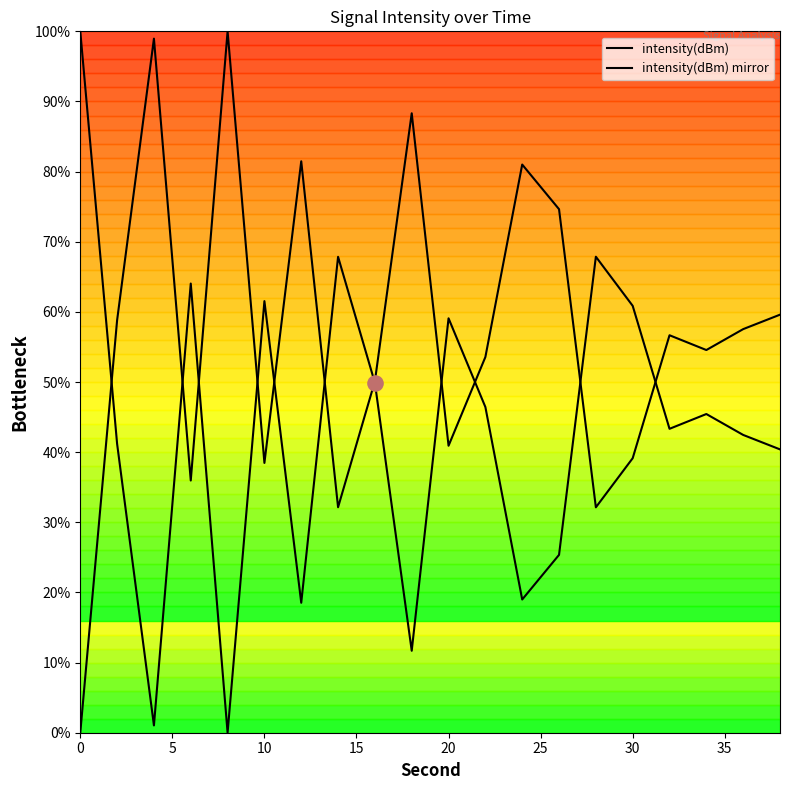

Which has a higher value, 6 or 30?

6